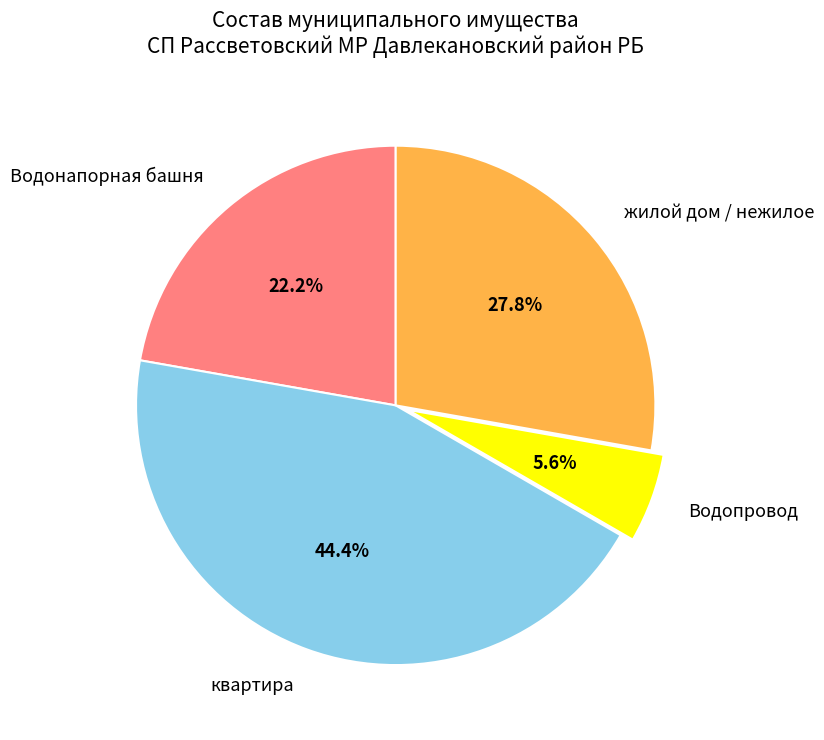

To the nearest percent, what is the difference between the largest and smallest slice percentages?

39%